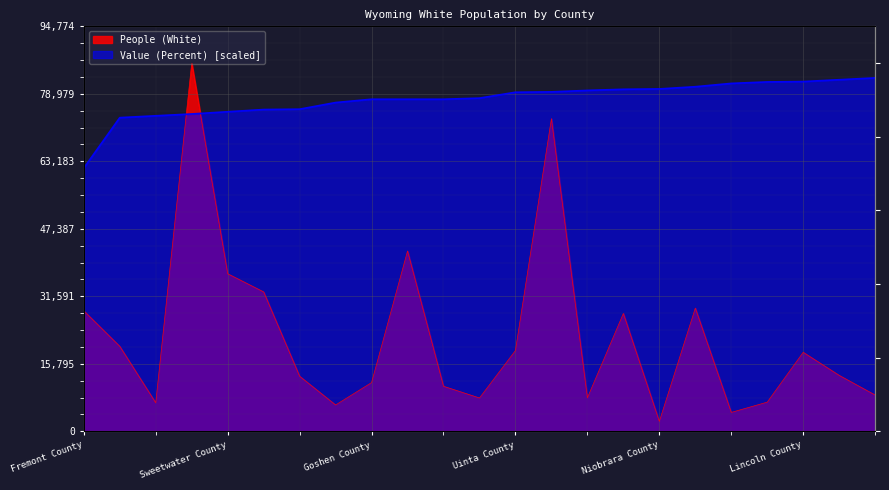

What is the difference between the second highest and second lowest values in the Value (Percent) series?

8874.4